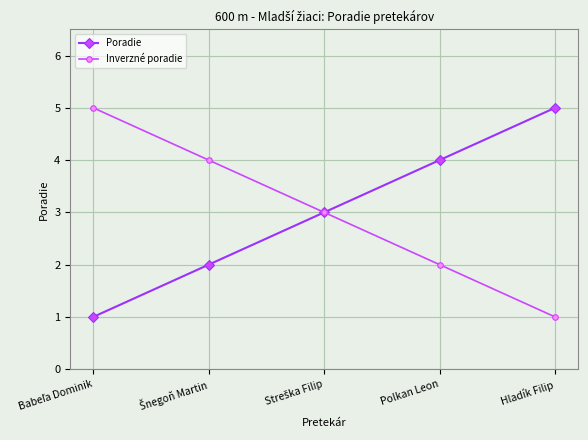

What are all the series names shown in the legend?

Poradie, Inverzné poradie